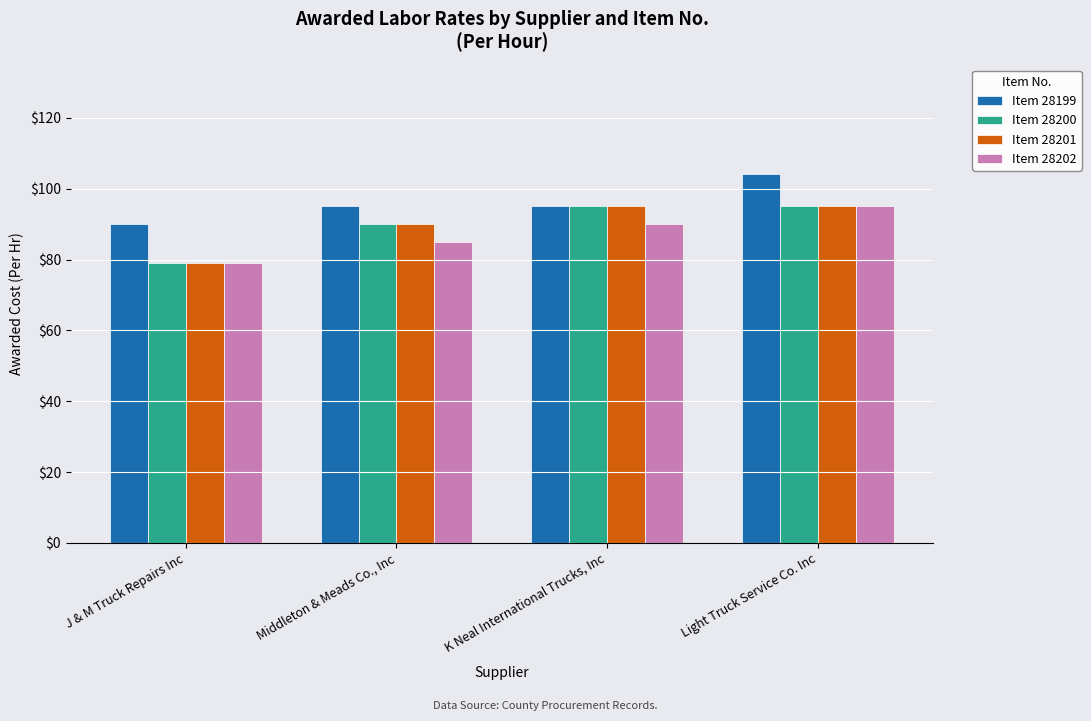

What is the approximate value of Item 28200 at K Neal International Trucks, Inc?

95.0